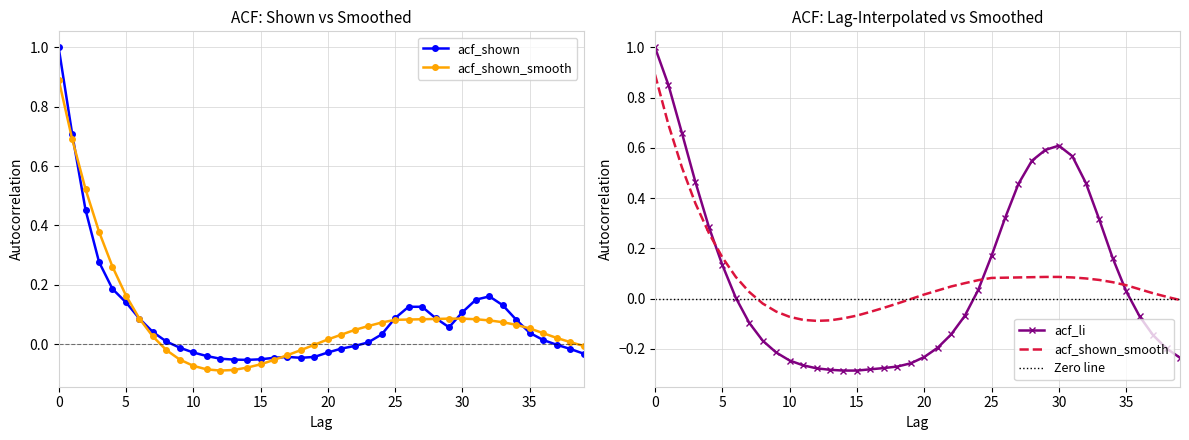

Is this an area chart (filled region under the line)?

No